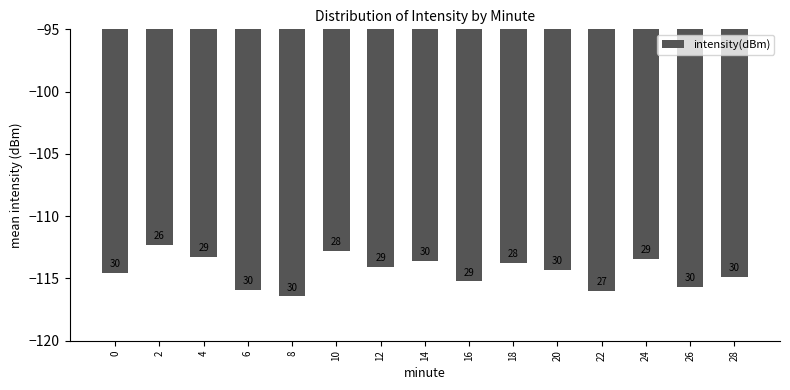

Are the bars horizontal?

No